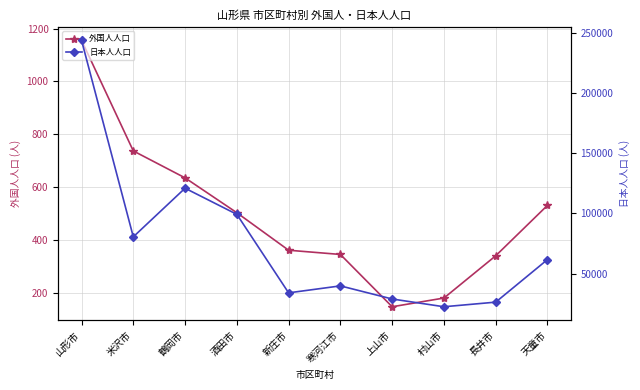

Is it true that 日本人人口 equals 28782 at 上山市?

True